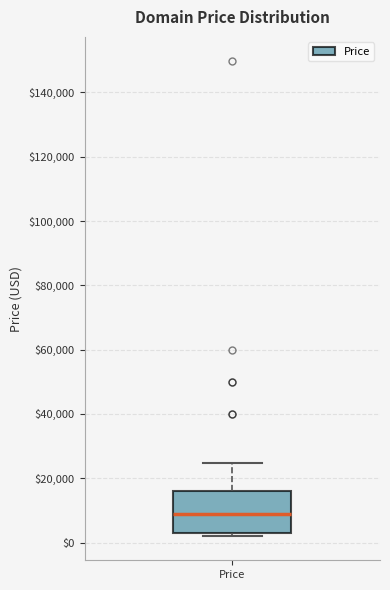

Transcribe this box plot: give where the median line is, the range the box spans, and where the two whiskers end, as read against the y-axis. The values are not printed on the chart, so give them approximately, as read against the axis.

median 8000, box 2000 to 16000, whiskers 2000 (just below the box's lower edge) to 24000